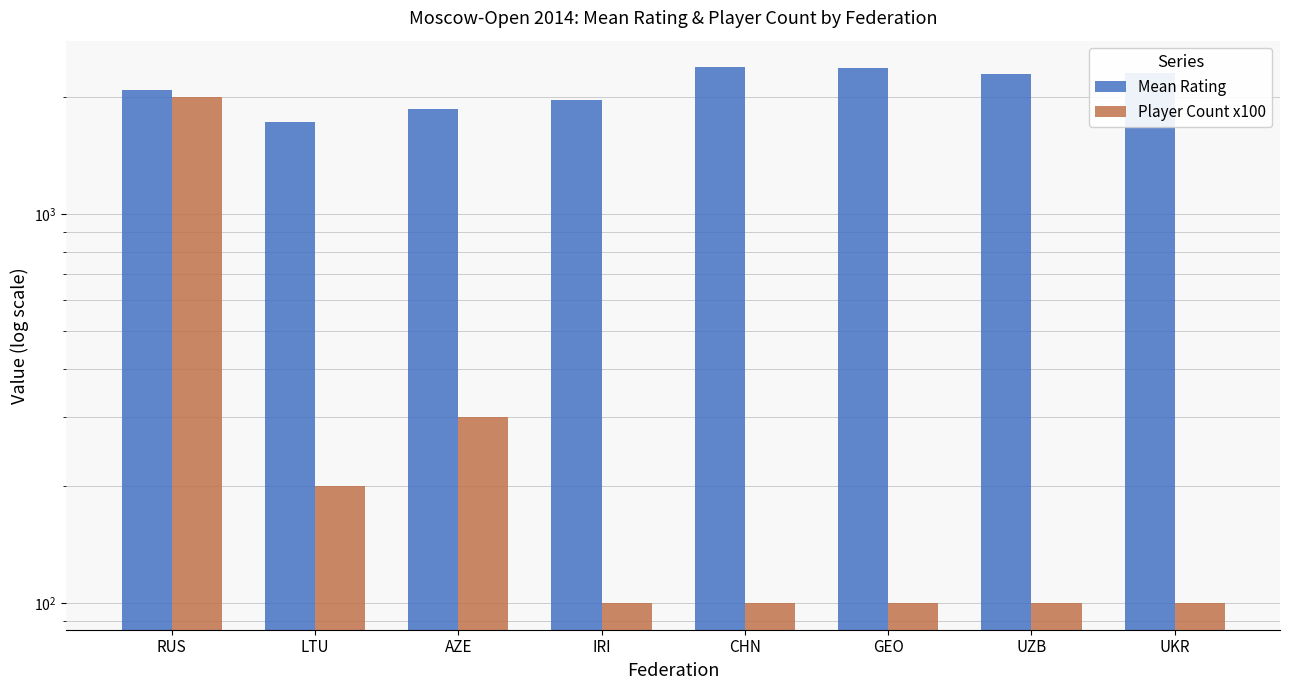

What is the label of the 5th bar from the left?

CHN